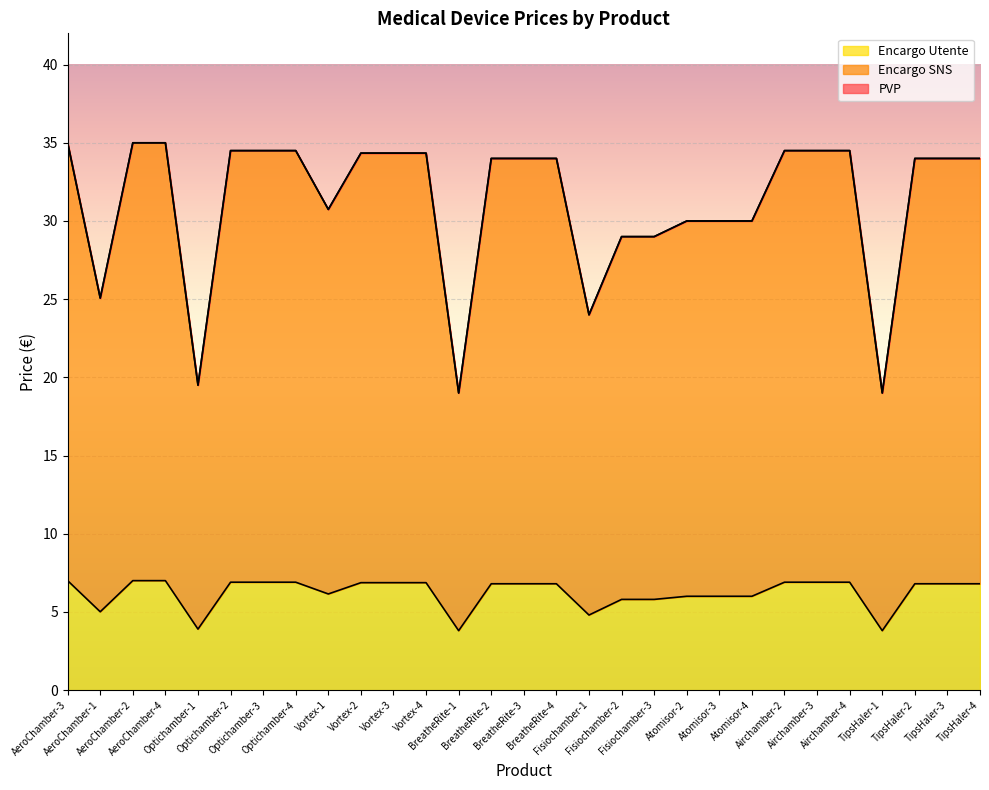

Reading right to left, what are all the values shown in this chart?

PVP: TipsHaler-4=34.0	TipsHaler-3=34.0	TipsHaler-2=34.0	TipsHaler-1=19.0	Airchamber-4=34.5	Airchamber-3=34.5	Airchamber-2=34.5	Atomisor-4=30.0	Atomisor-3=30.0	Atomisor-2=30.0	Fisiochamber-3=29.0	Fisiochamber-2=29.0	Fisiochamber-1=24.0	BreatheRite-4=34.0	BreatheRite-3=34.0	BreatheRite-2=34.0	BreatheRite-1=19.0	Vortex-4=34.3	Vortex-3=34.3	Vortex-2=34.3	Vortex-1=30.7	Optichamber-4=34.5	Optichamber-3=34.5	Optichamber-2=34.5	Optichamber-1=19.5	AeroChamber-4=35.0	AeroChamber-2=35.0	AeroChamber-1=25.1	AeroChamber-3=35.0
Encargo SNS: TipsHaler-4=34.0	TipsHaler-3=34.0	TipsHaler-2=34.0	TipsHaler-1=19.0	Airchamber-4=34.5	Airchamber-3=34.5	Airchamber-2=34.5	Atomisor-4=30.0	Atomisor-3=30.0	Atomisor-2=30.0	Fisiochamber-3=29.0	Fisiochamber-2=29.0	Fisiochamber-1=24.0	BreatheRite-4=34.0	BreatheRite-3=34.0	BreatheRite-2=34.0	BreatheRite-1=19.0	Vortex-4=34.3	Vortex-3=34.3	Vortex-2=34.3	Vortex-1=30.7	Optichamber-4=34.5	Optichamber-3=34.5	Optichamber-2=34.5	Optichamber-1=19.5	AeroChamber-4=35.0	AeroChamber-2=35.0	AeroChamber-1=25.1	AeroChamber-3=35.0
Encargo Utente: TipsHaler-4=6.8	TipsHaler-3=6.8	TipsHaler-2=6.8	TipsHaler-1=3.8	Airchamber-4=6.9	Airchamber-3=6.9	Airchamber-2=6.9	Atomisor-4=6.0	Atomisor-3=6.0	Atomisor-2=6.0	Fisiochamber-3=5.8	Fisiochamber-2=5.8	Fisiochamber-1=4.8	BreatheRite-4=6.8	BreatheRite-3=6.8	BreatheRite-2=6.8	BreatheRite-1=3.8	Vortex-4=6.9	Vortex-3=6.9	Vortex-2=6.9	Vortex-1=6.1	Optichamber-4=6.9	Optichamber-3=6.9	Optichamber-2=6.9	Optichamber-1=3.9	AeroChamber-4=7.0	AeroChamber-2=7.0	AeroChamber-1=5.0	AeroChamber-3=7.0